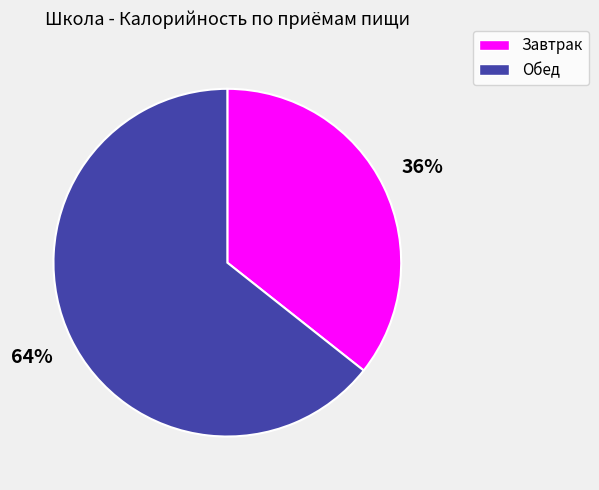

Which has a higher value, Обед or Завтрак?

Обед